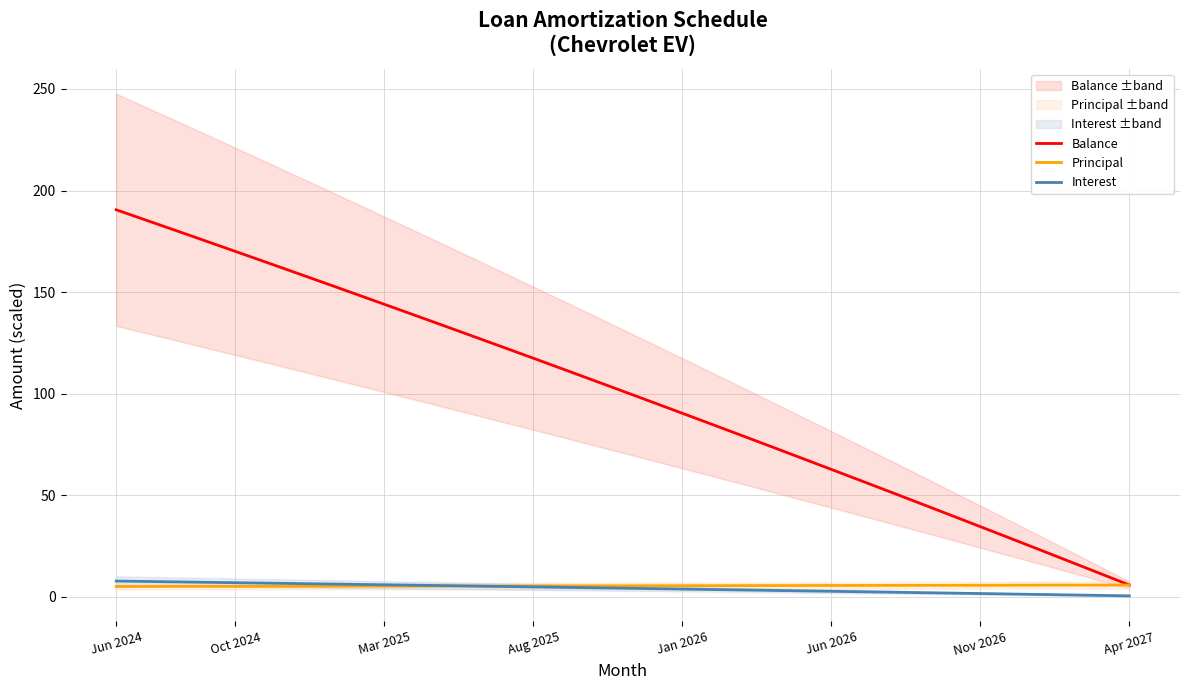

What value does the Interest series have at Mar 2025?

5.9